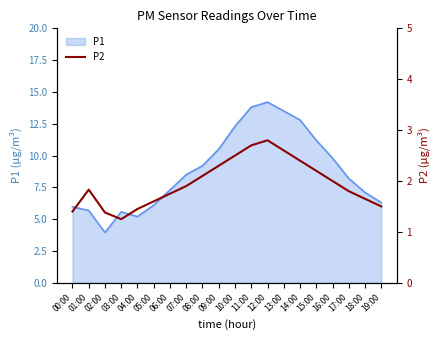

What is the maximum value for P1?

14.2